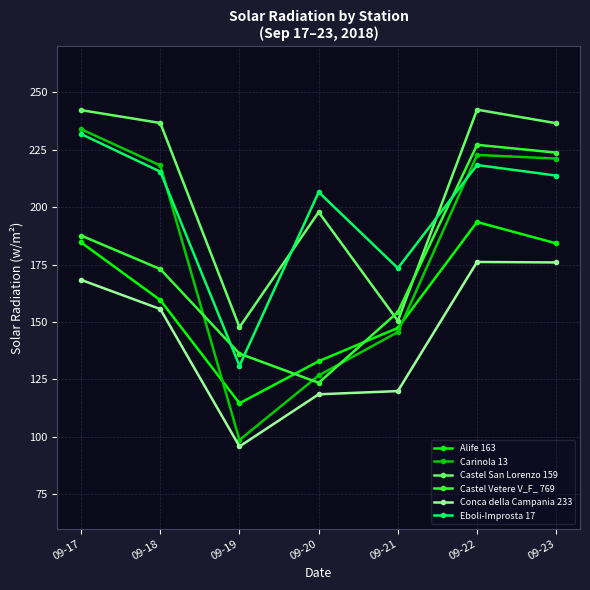

Which series has the largest range (max minus min)?

Carinola 13